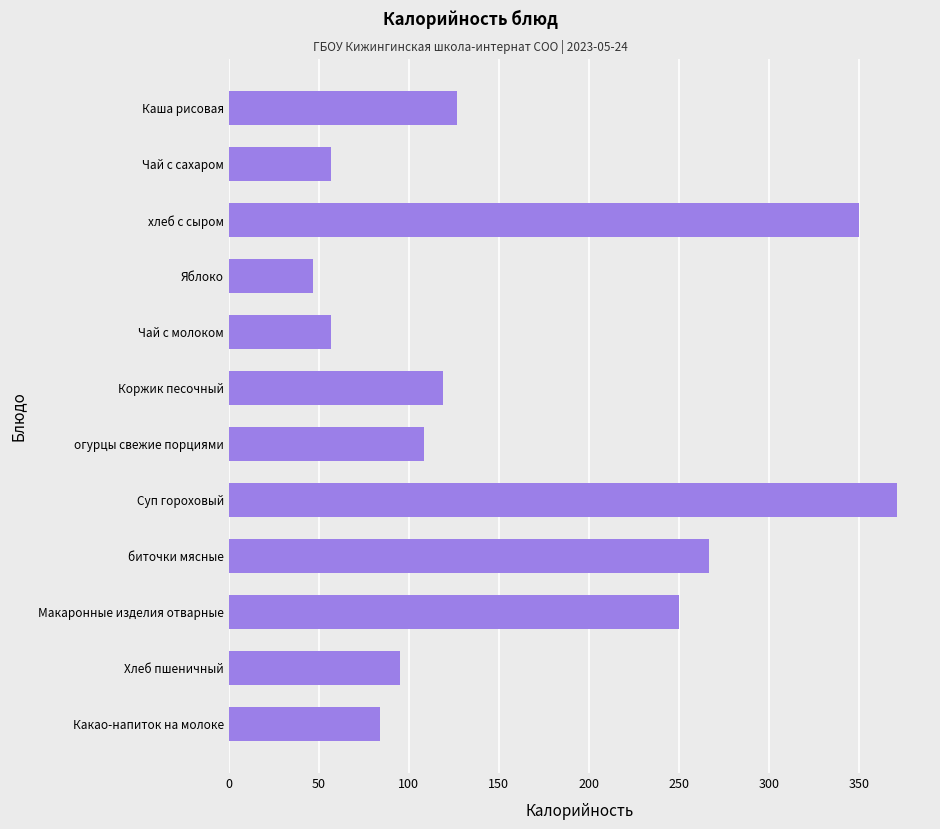

What is the change in value from хлеб с сыром to огурцы свежие порциями?

-241.4